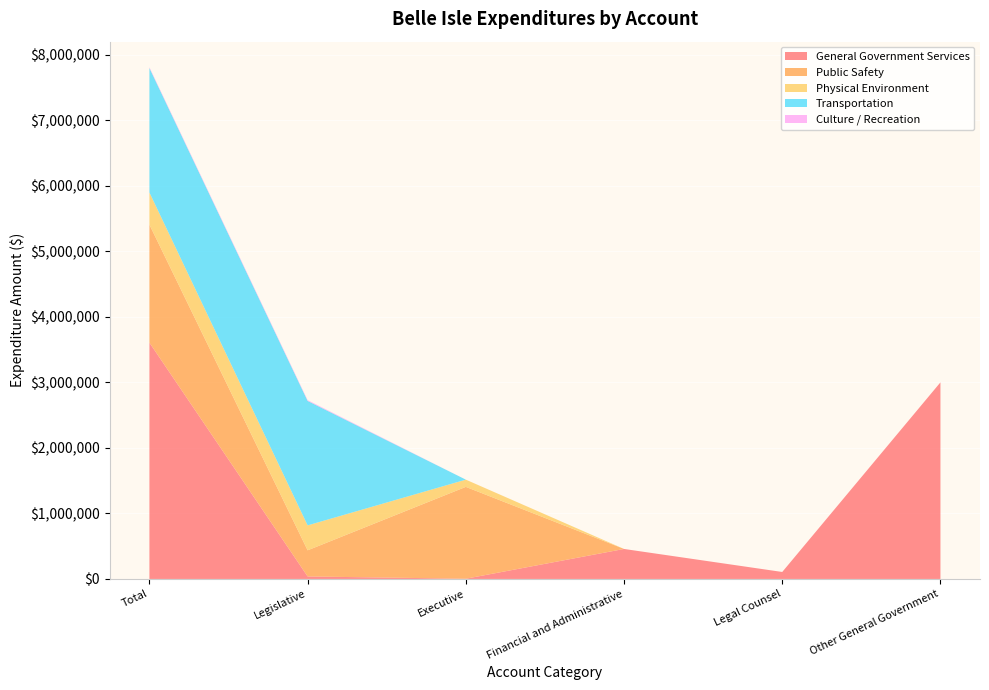

Reading left to right, what are all the values shown in this chart?

General Government Services: Total=3604899	Legislative=38223	Executive=3542	Financial and Administrative=457559	Legal Counsel=106602	Other General Government=2998973
Public Safety: Total=1799649	Legislative=398694	Executive=1400955	Financial and Administrative=0	Legal Counsel=0	Other General Government=0
Physical Environment: Total=490802	Legislative=380529	Executive=110273	Financial and Administrative=0	Legal Counsel=0	Other General Government=0
Transportation: Total=1898690	Legislative=1898690	Executive=0	Financial and Administrative=0	Legal Counsel=0	Other General Government=0
Culture / Recreation: Total=11684	Legislative=11684	Executive=0	Financial and Administrative=0	Legal Counsel=0	Other General Government=0